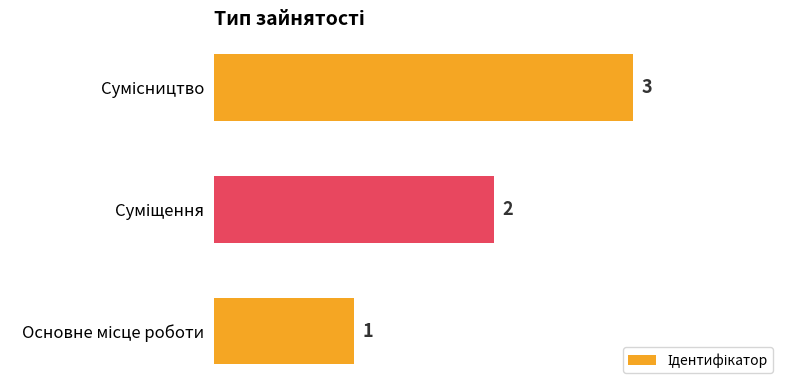

How many bars are there in total?

3